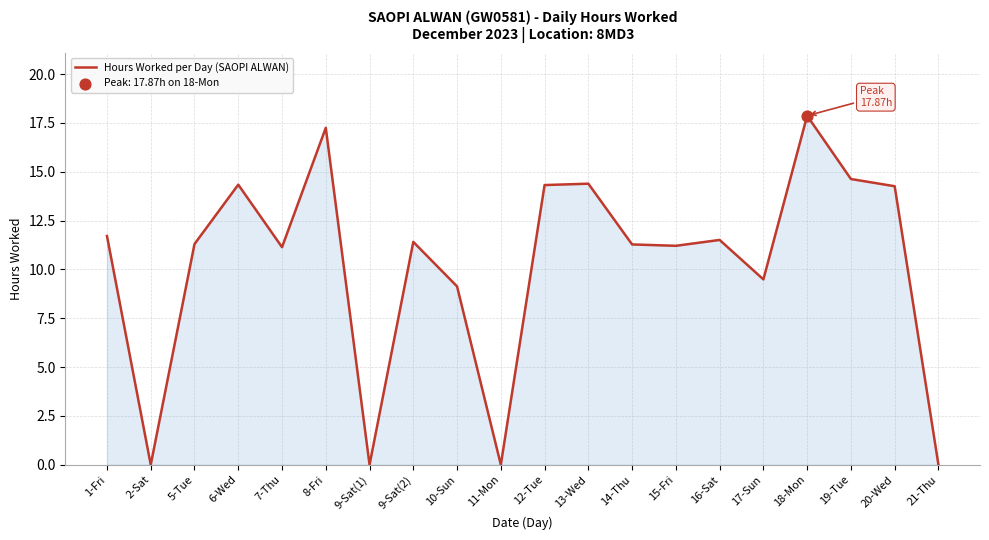

Which has a higher value, 19-Tue or 21-Thu?

19-Tue